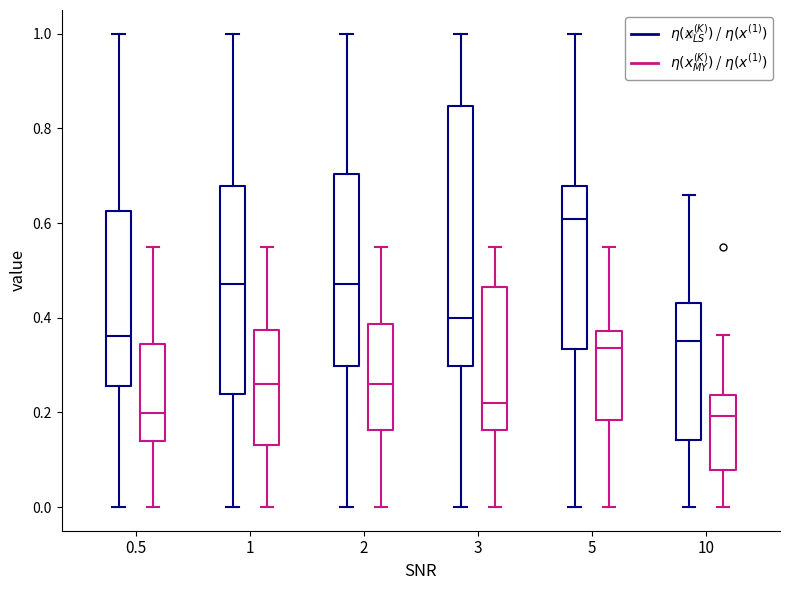

Reading left to right, read every box against the y-axis: the position of its median line, the range the box covers, and the ends of its whiskers. The values are not printed on the chart, so give them approximately, as read against the axis.

0.5 ($\eta(x_{LS}^{(K)})$ / $\eta(x^{(1)})$): median 0.36, box 0.26 to 0.62, whiskers 0.00 to 1.00
0.5 ($\eta(x_{MY}^{(K)})$ / $\eta(x^{(1)})$): median 0.20, box 0.14 to 0.34, whiskers 0.00 to 0.56
1 ($\eta(x_{LS}^{(K)})$ / $\eta(x^{(1)})$): median 0.48, box 0.24 to 0.68, whiskers 0.00 to 1.00
1 ($\eta(x_{MY}^{(K)})$ / $\eta(x^{(1)})$): median 0.26, box 0.14 to 0.38, whiskers 0.00 to 0.56
2 ($\eta(x_{LS}^{(K)})$ / $\eta(x^{(1)})$): median 0.48, box 0.30 to 0.70, whiskers 0.00 to 1.00
2 ($\eta(x_{MY}^{(K)})$ / $\eta(x^{(1)})$): median 0.26, box 0.16 to 0.38, whiskers 0.00 to 0.56
3 ($\eta(x_{LS}^{(K)})$ / $\eta(x^{(1)})$): median 0.40, box 0.30 to 0.84, whiskers 0.00 to 1.00
3 ($\eta(x_{MY}^{(K)})$ / $\eta(x^{(1)})$): median 0.22, box 0.16 to 0.46, whiskers 0.00 to 0.56
5 ($\eta(x_{LS}^{(K)})$ / $\eta(x^{(1)})$): median 0.60, box 0.34 to 0.68, whiskers 0.00 to 1.00
5 ($\eta(x_{MY}^{(K)})$ / $\eta(x^{(1)})$): median 0.34, box 0.18 to 0.38, whiskers 0.00 to 0.56
10 ($\eta(x_{LS}^{(K)})$ / $\eta(x^{(1)})$): median 0.36, box 0.14 to 0.44, whiskers 0.00 to 0.66
10 ($\eta(x_{MY}^{(K)})$ / $\eta(x^{(1)})$): median 0.20, box 0.08 to 0.24, whiskers 0.00 to 0.36